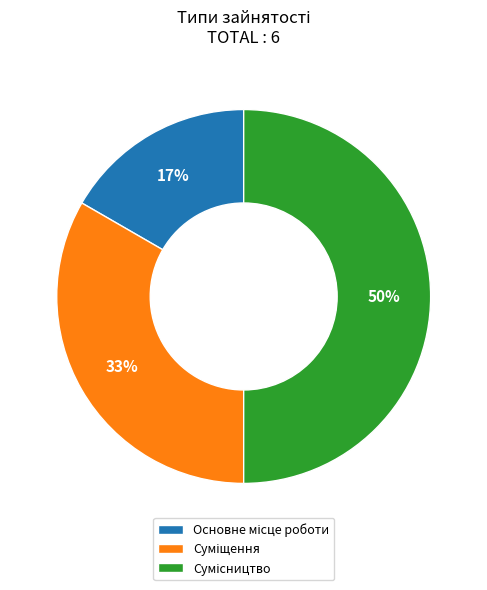

To the nearest percent, what is the difference between the largest and smallest slice percentages?

33%